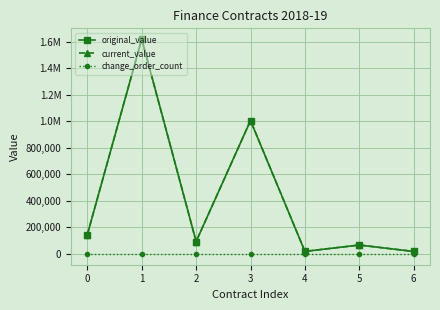

Does the chart have visible grid lines?

Yes